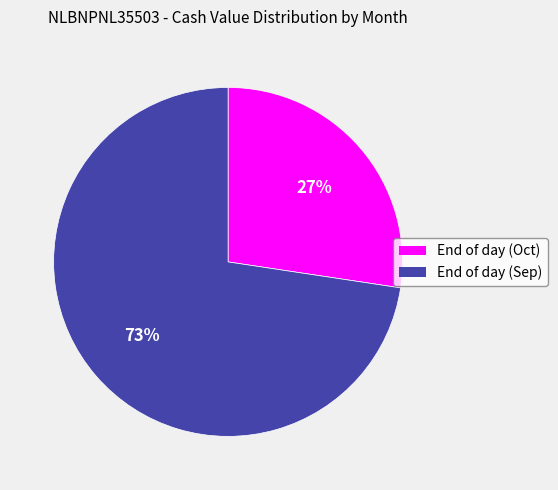

To the nearest percent, what is the average slice percentage?

50%